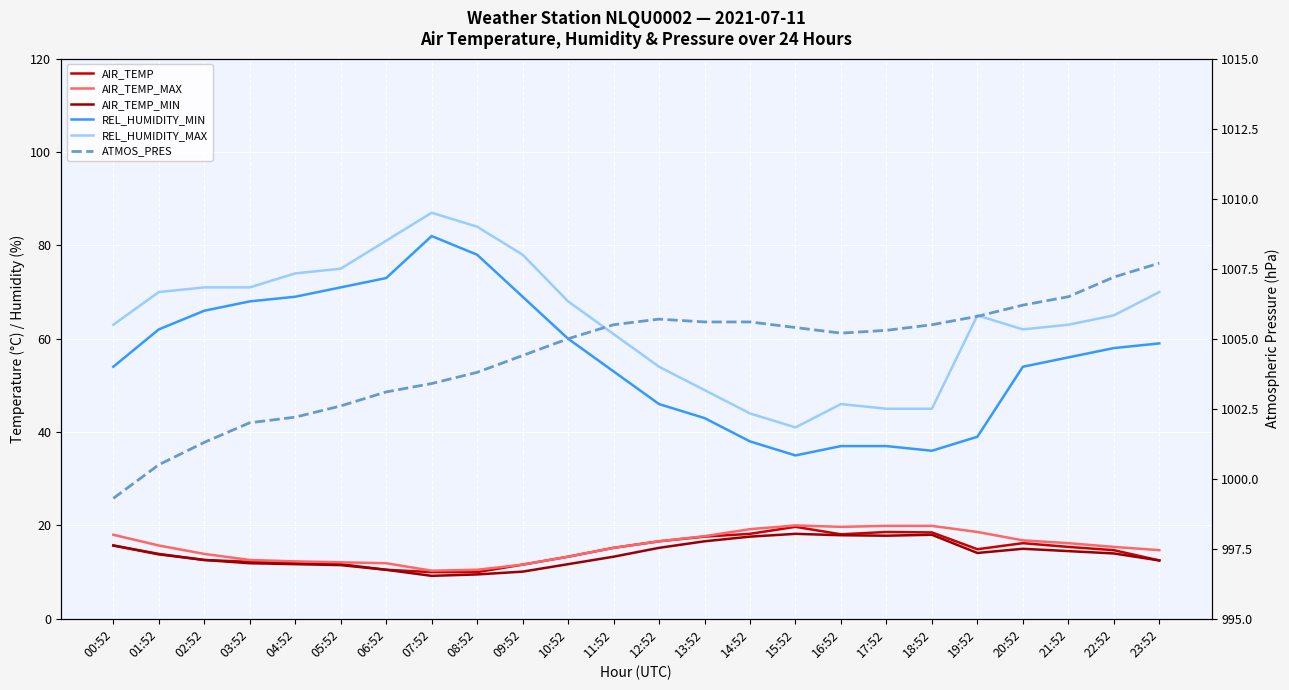

Reading left to right, extract all data points from this chart.

AIR_TEMP: 15.7	13.9	12.6	12.2	11.9	11.7	10.5	10.0	10.0	11.6	13.3	15.2	16.6	17.6	18.2	19.7	18.1	18.6	18.5	14.9	16.2	15.4	14.7	12.5
AIR_TEMP_MAX: 18.0	15.7	13.9	12.6	12.3	12.1	11.9	10.3	10.5	11.6	13.3	15.2	16.6	17.7	19.2	20.0	19.7	19.9	19.9	18.6	16.8	16.2	15.4	14.7
AIR_TEMP_MIN: 15.7	13.8	12.6	11.9	11.7	11.5	10.5	9.2	9.5	10.1	11.7	13.3	15.2	16.6	17.6	18.2	17.9	17.8	18.0	14.1	15.0	14.5	14.0	12.5
REL_HUMIDITY_MIN: 54.0	62.0	66.0	68.0	69.0	71.0	73.0	82.0	78.0	69.0	60.0	53.0	46.0	43.0	38.0	35.0	37.0	37.0	36.0	39.0	54.0	56.0	58.0	59.0
REL_HUMIDITY_MAX: 63.0	70.0	71.0	71.0	74.0	75.0	81.0	87.0	84.0	78.0	68.0	61.0	54.0	49.0	44.0	41.0	46.0	45.0	45.0	65.0	62.0	63.0	65.0	70.0
ATMOS_PRES: 999.3	1000.5	1001.3	1002.0	1002.2	1002.6	1003.1	1003.4	1003.8	1004.4	1005.0	1005.5	1005.7	1005.6	1005.6	1005.4	1005.2	1005.3	1005.5	1005.8	1006.2	1006.5	1007.2	1007.7